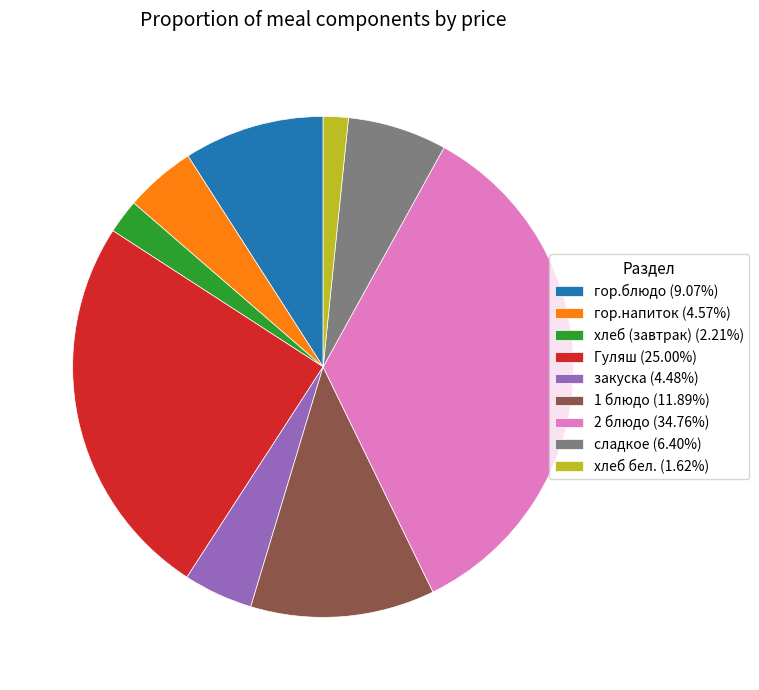

What is the smallest slice in the pie chart?

хлеб бел.